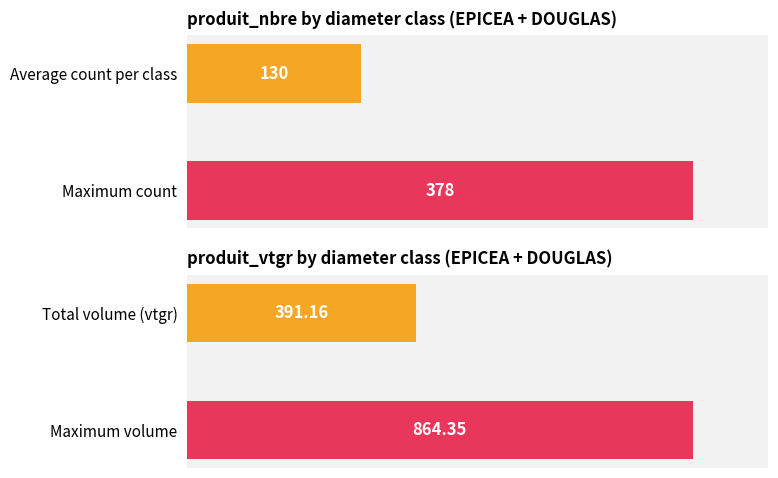

What is the lowest value of the produit_vtgr series?

391.2